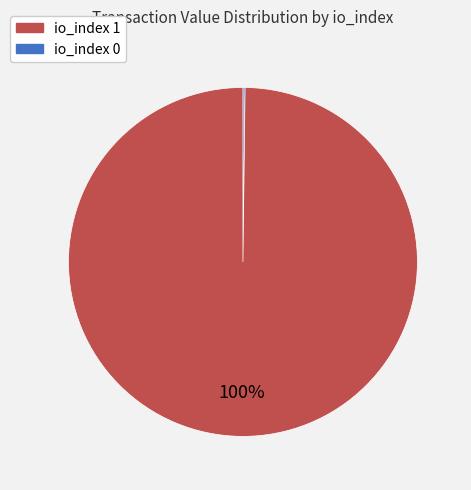

To the nearest percent, what is the average slice percentage?

50%